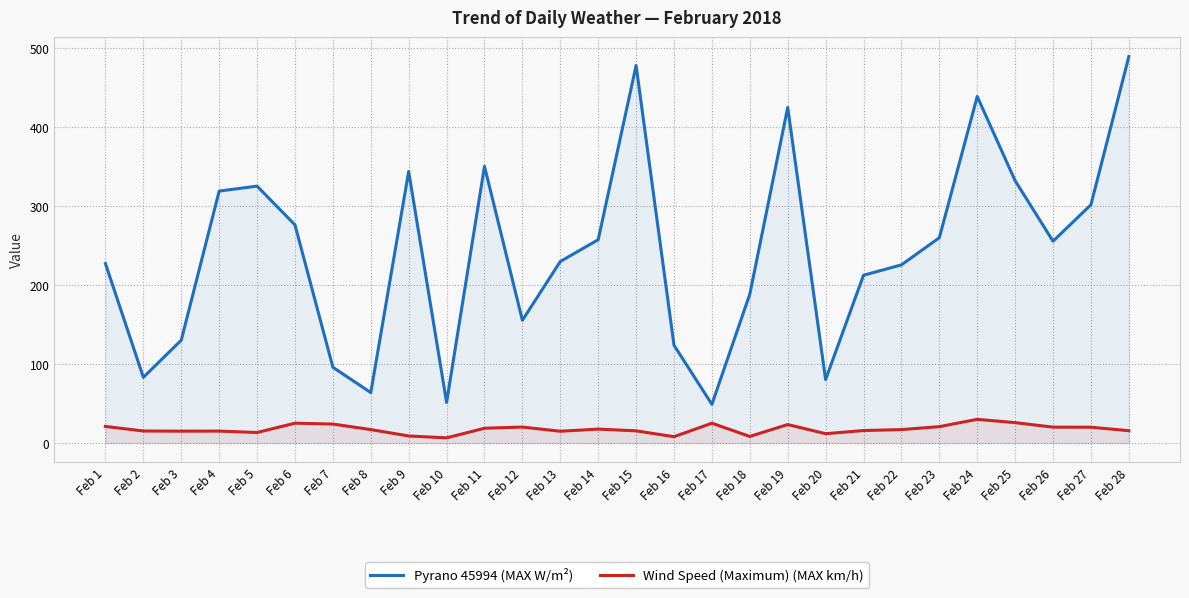

Which series has the largest total across all categories?

Pyrano 45994 (MAX W/m²)